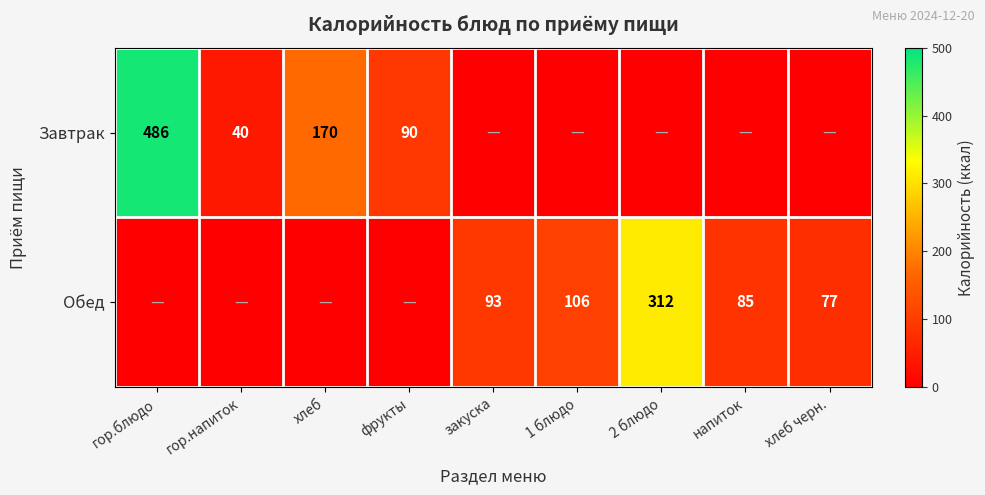

The value of Обед at закуска is 25. True or false?

False